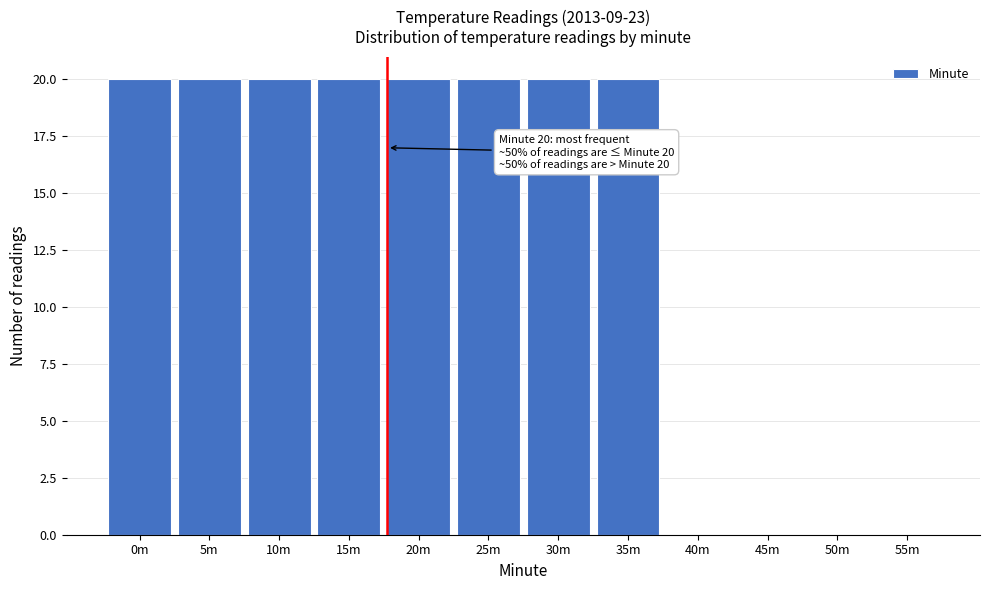

Reading left to right, transcribe all the data shown in this chart.

0m=20	5m=20	10m=20	15m=20	20m=20	25m=20	30m=20	35m=20	40m=0	45m=0	50m=0	55m=0